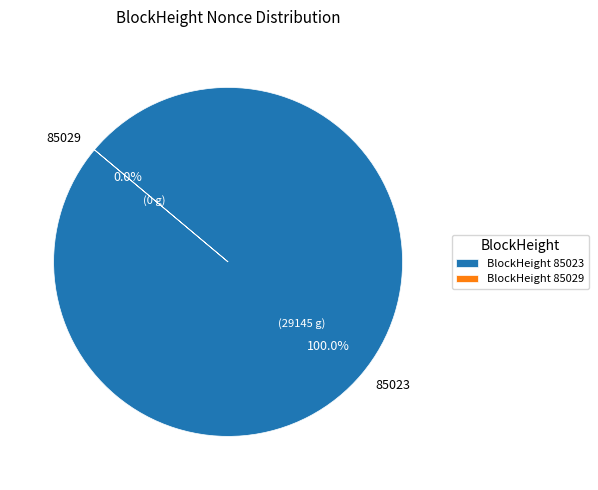

What is the largest slice in the pie chart?

85023